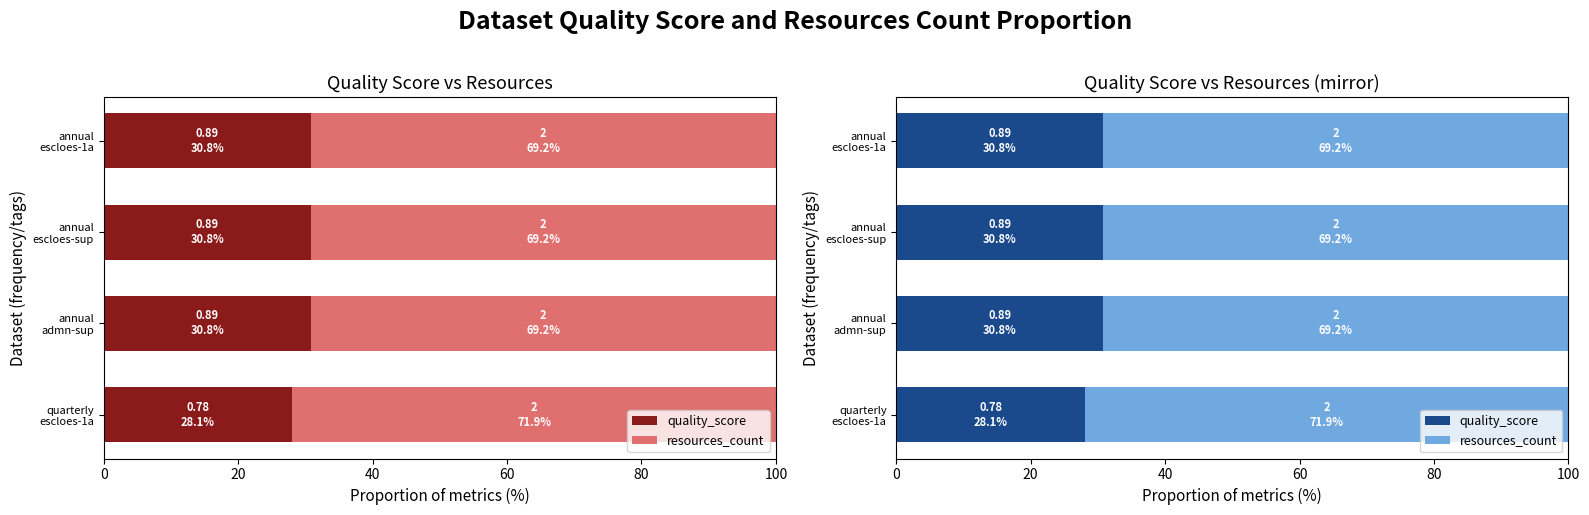

At annual admn-sup, list the series in order from smallest to largest.

quality_score, resources_count